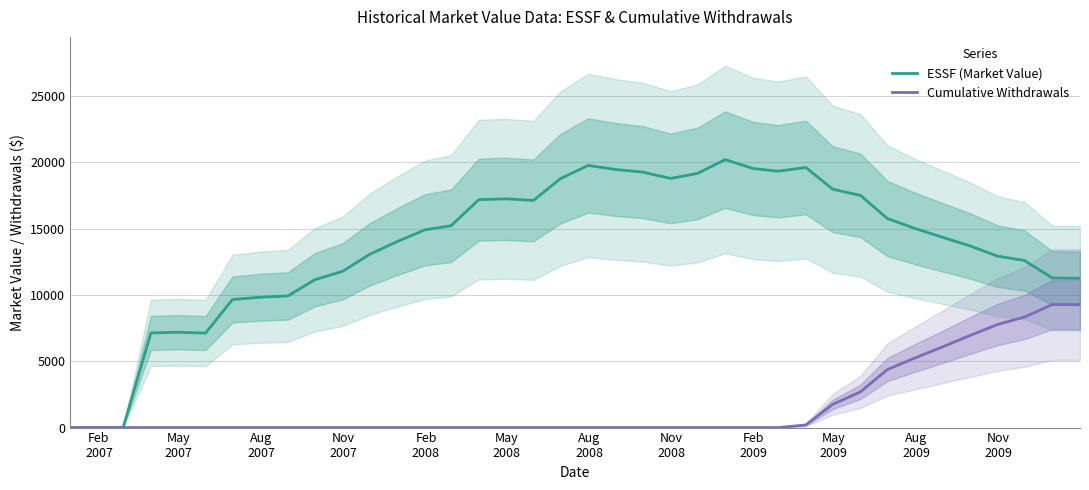

Is the value of Cumulative Withdrawals at Feb
2008 greater than the value of ESSF (Market Value) at Feb
2007?

No